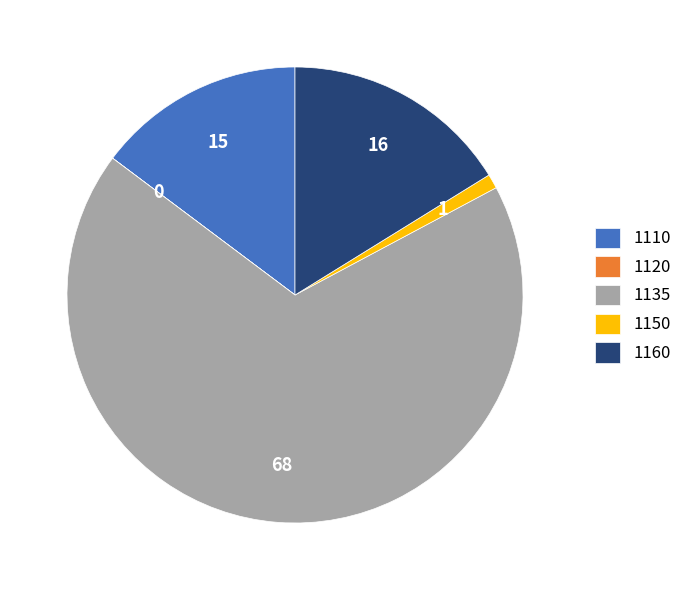

Is there a majority slice in this chart?

Yes